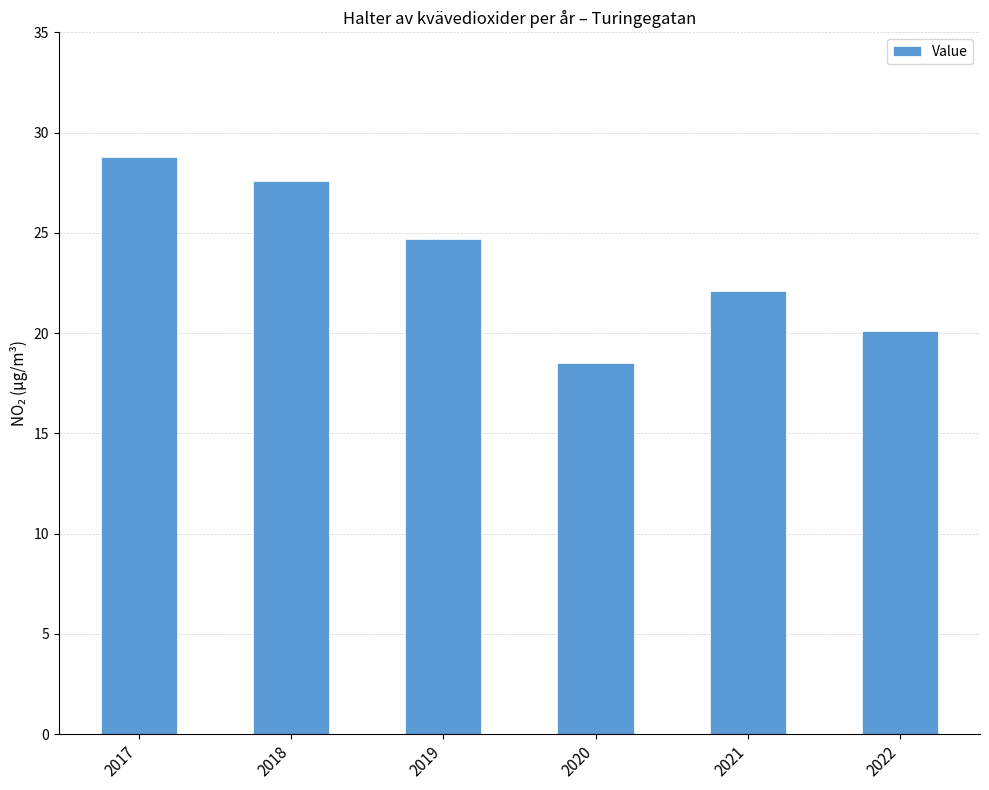

What is the difference between the second highest and second lowest values?

7.5